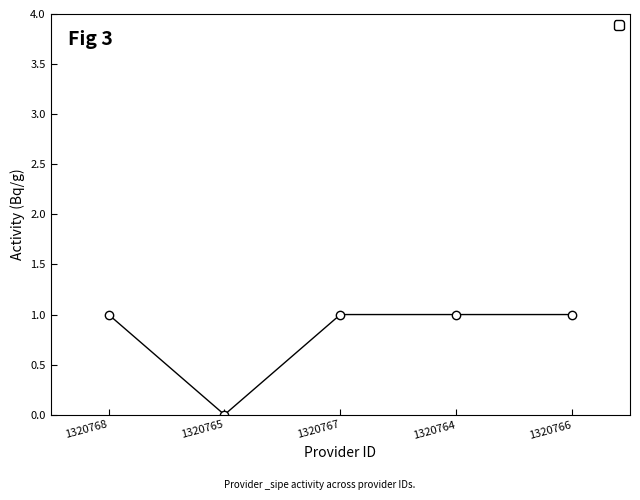

True or false: the data shows 2 at 1320766.

False